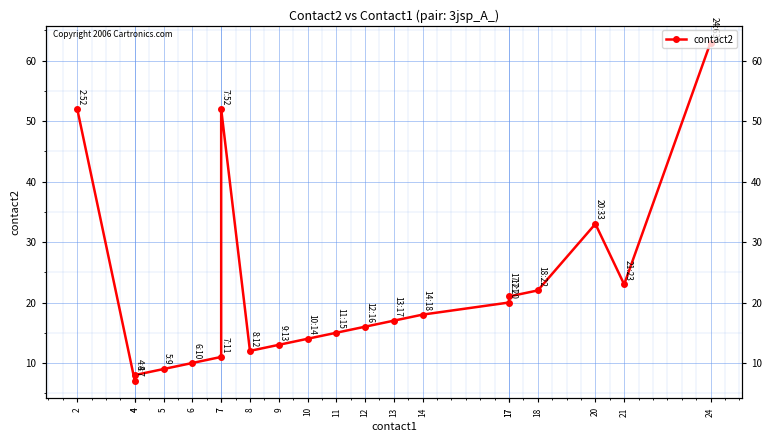

Reading left to right, list all the values displayed in this chart.

52	7	8	9	10	11	52	12	13	14	15	16	17	18	20	21	22	33	23	63